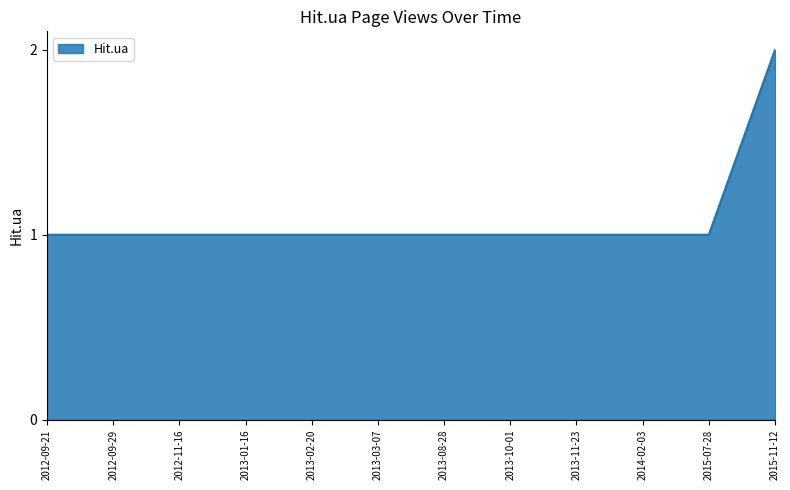

What is the maximum value shown in the chart?

2